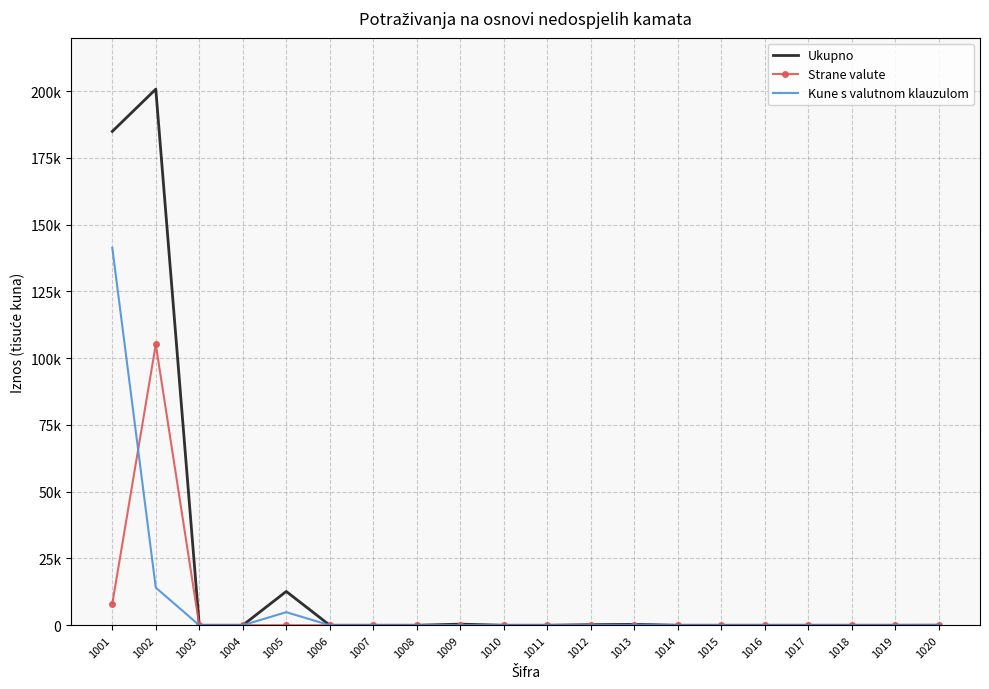

What is the difference between the highest and lowest values at 1011?

1